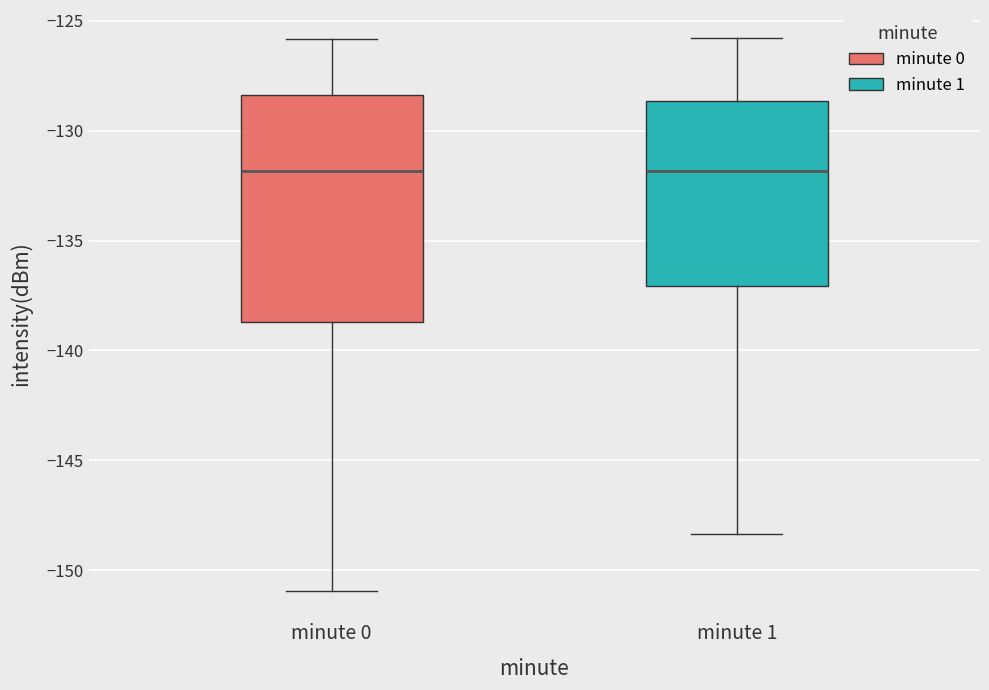

Where does the upper whisker of the box for minute 0 end on the y-axis? The values are not printed on the chart, so give them approximately, as read against the axis.

-126.0